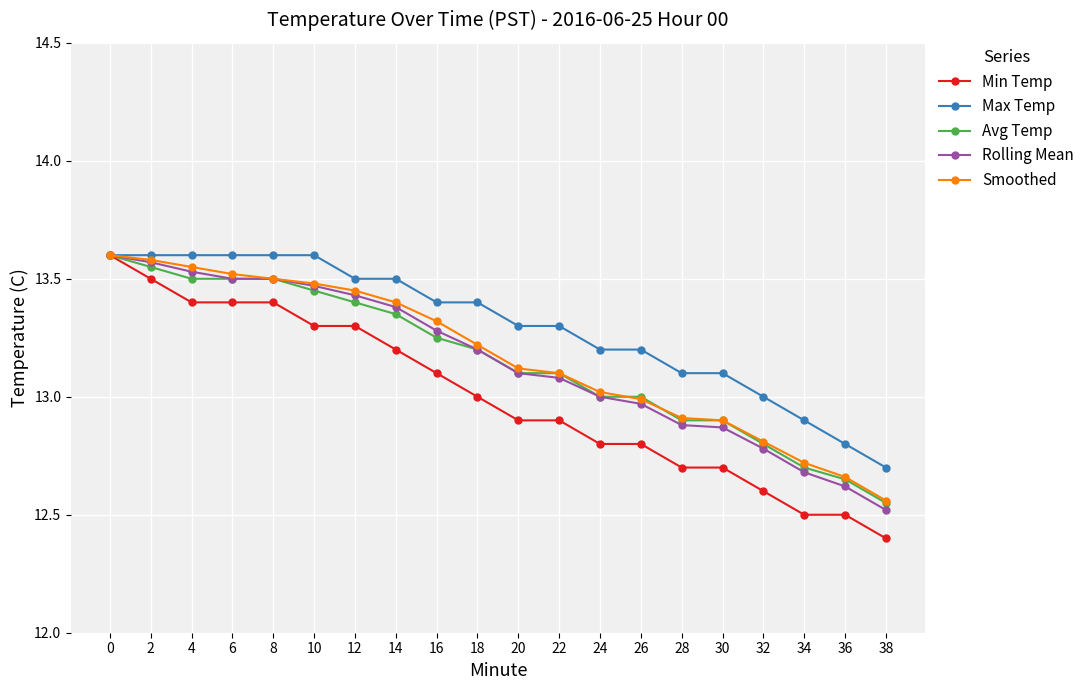

How many series are shown in this chart?

5